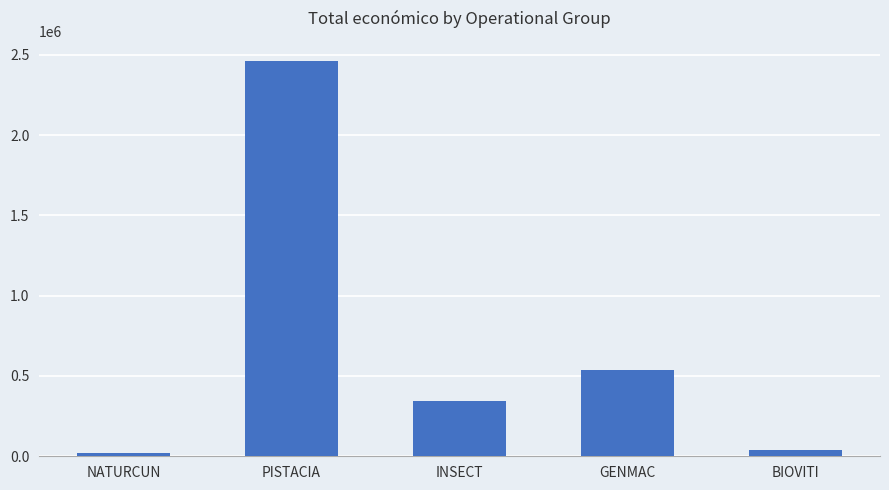

Between NATURCUN and GENMAC, which is larger?

GENMAC